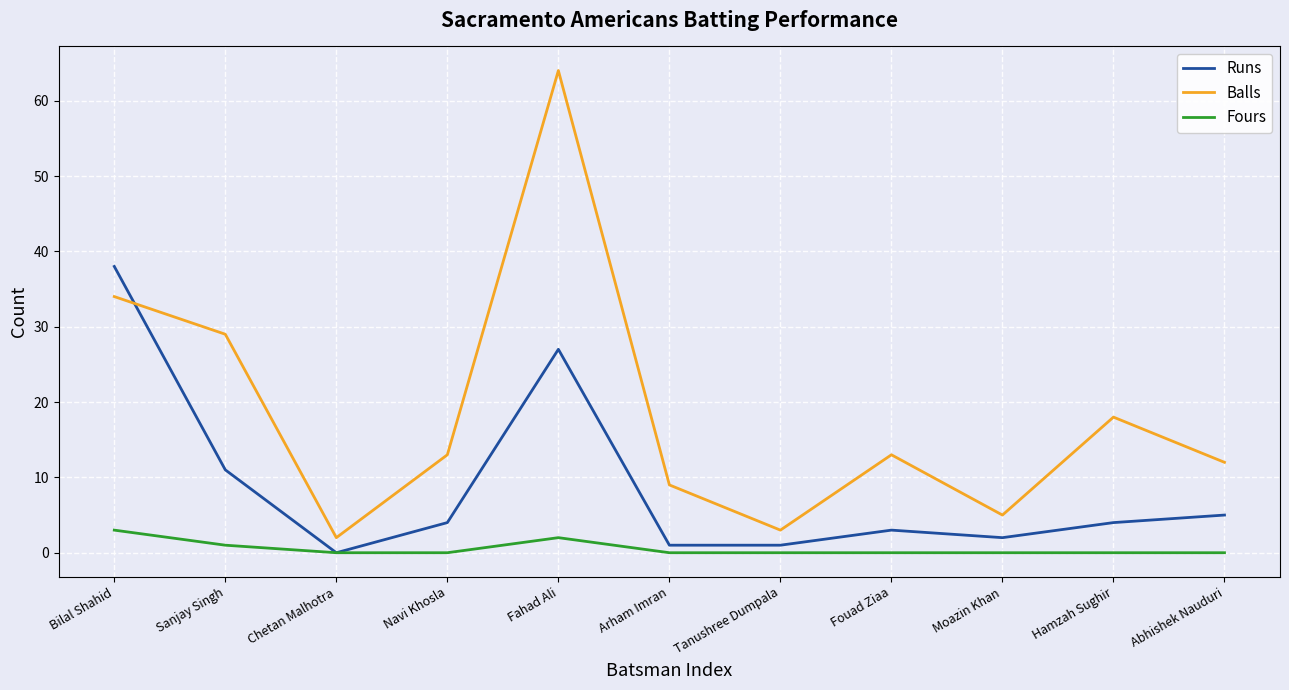

Which series ends up on top after the final intersection of Balls and Runs?

Balls